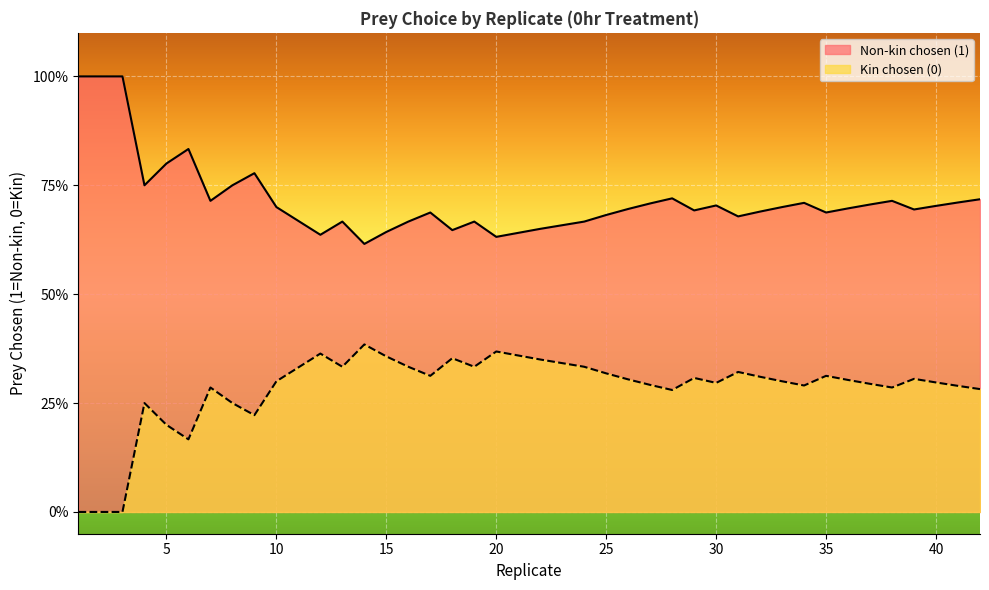

How many lines are shown in the chart?

2